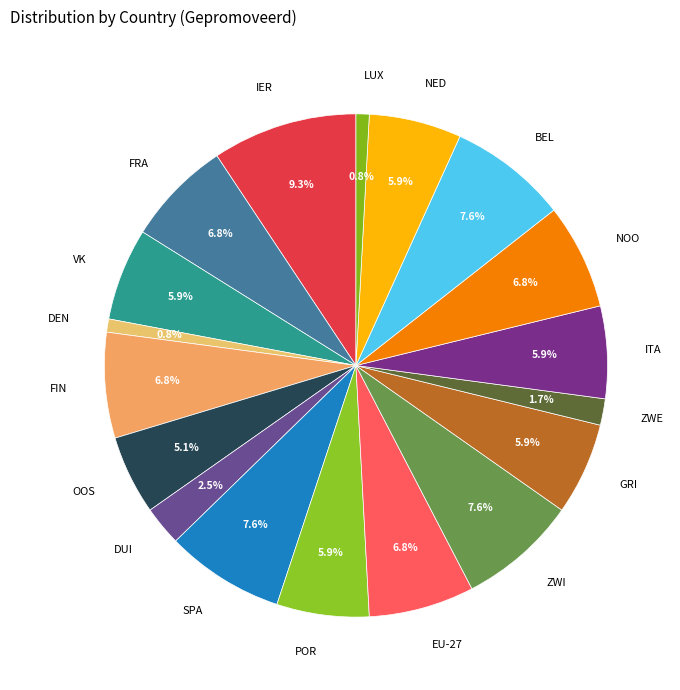

How many slices are in this pie chart?

18